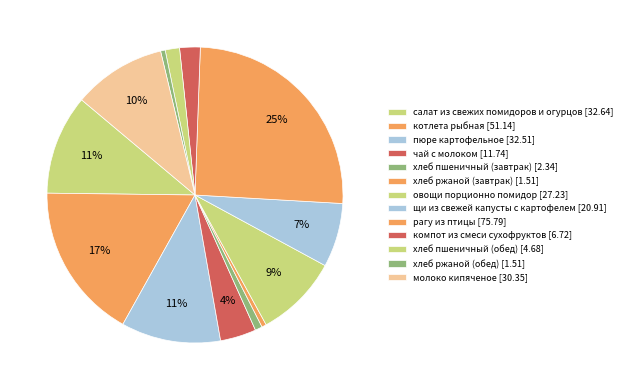

Which slice is the smallest?

хлеб ржаной (завтрак)